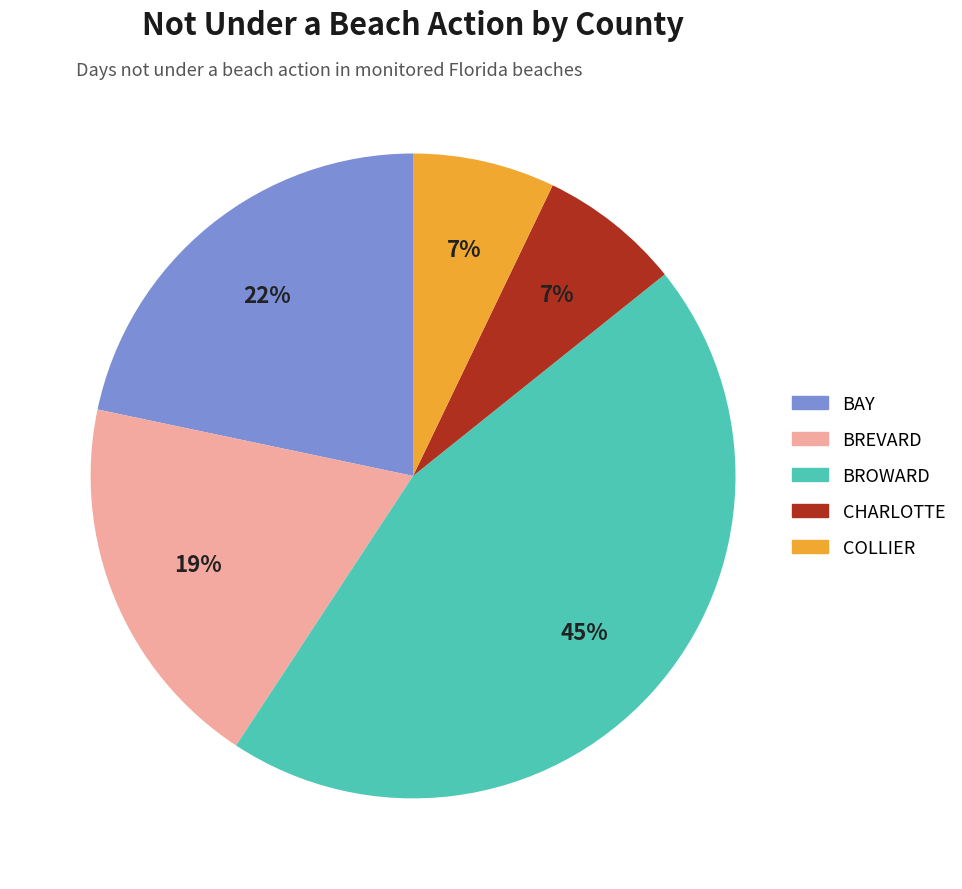

What is the ratio of the value at BAY to the value at BROWARD?

0.5